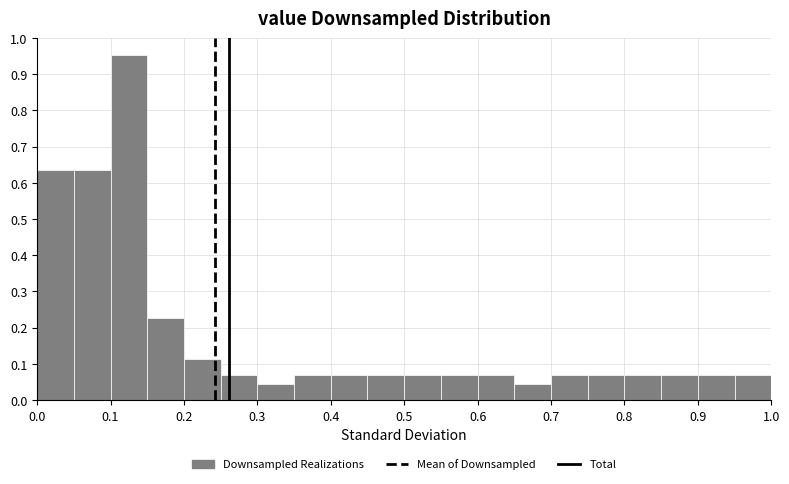

Which range on the x-axis has the tallest bar?

0.10 to 0.15